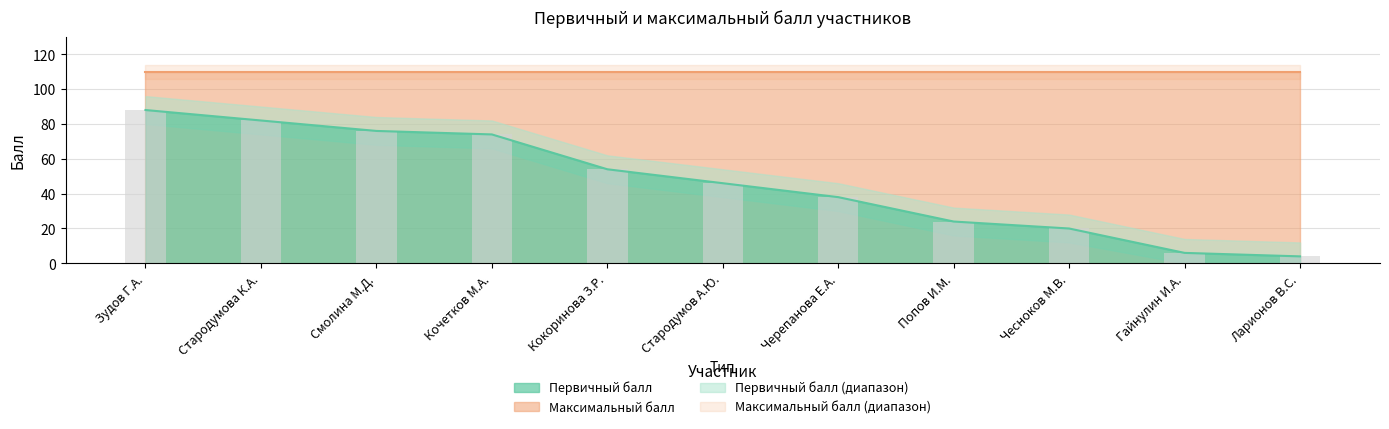

Reading right to left, transcribe all the data shown in this chart.

4	6	20	24	38	46	54	74	76	82	88